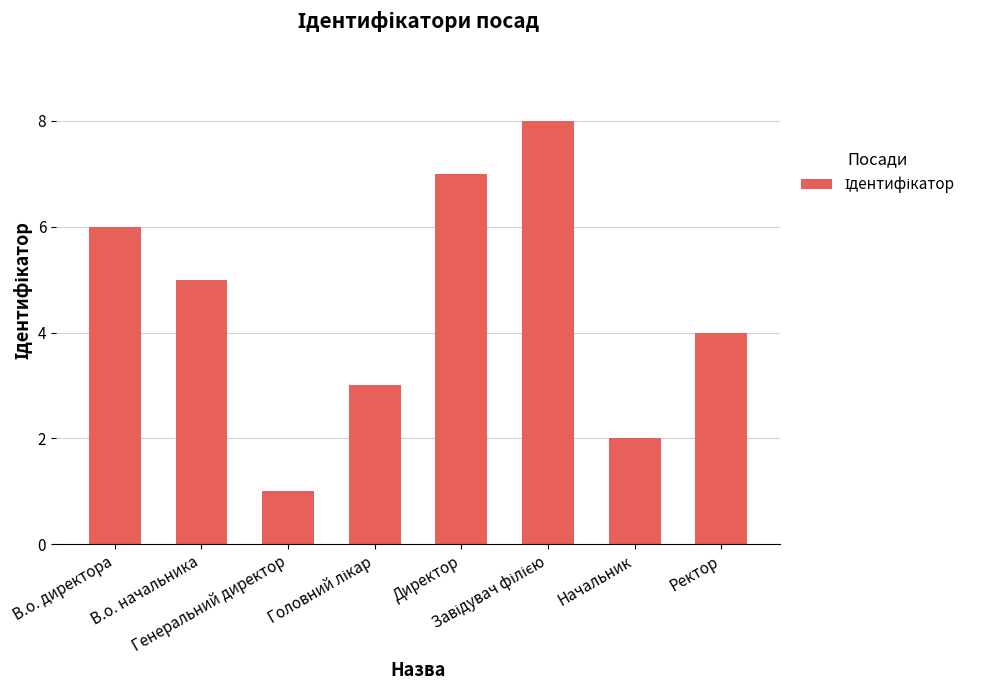

Where does the data first go above 5?

В.о. директора